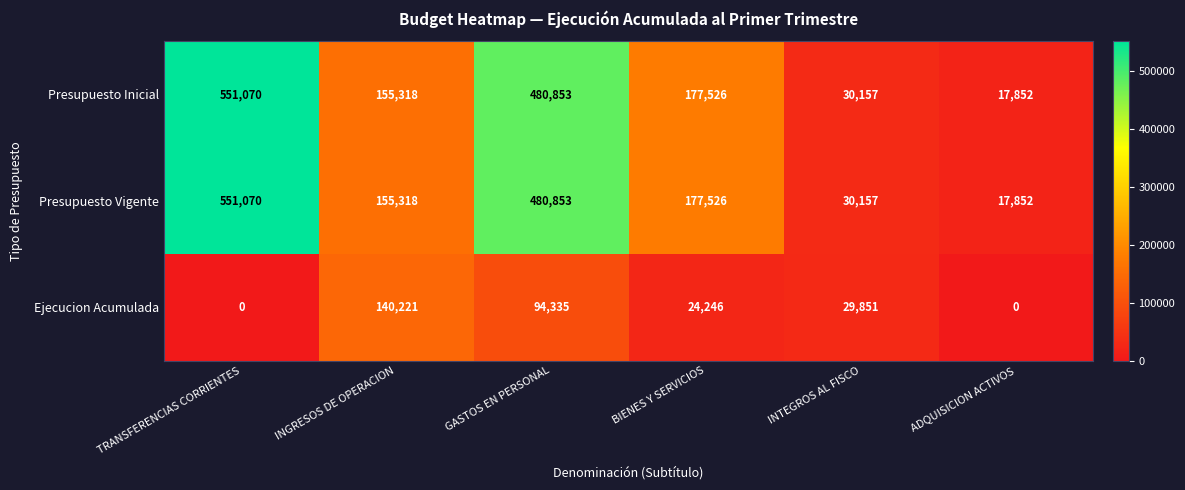

List the labels in order of Presupuesto Vigente value, smallest first.

ADQUISICION ACTIVOS, INTEGROS AL FISCO, INGRESOS DE OPERACION, BIENES Y SERVICIOS, GASTOS EN PERSONAL, TRANSFERENCIAS CORRIENTES